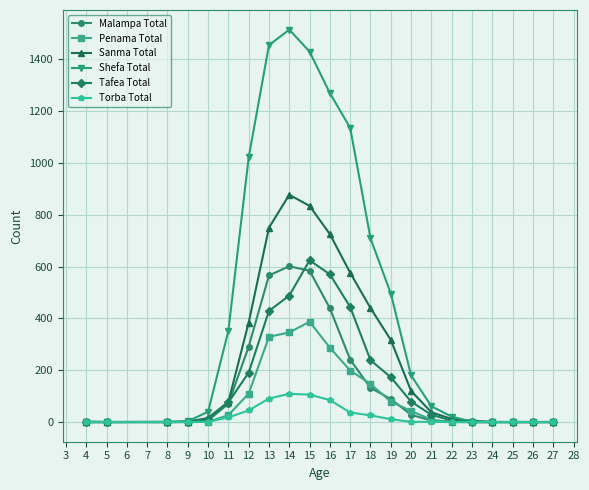

What is the value of the Shefa Total point at the 5th from the left?

40